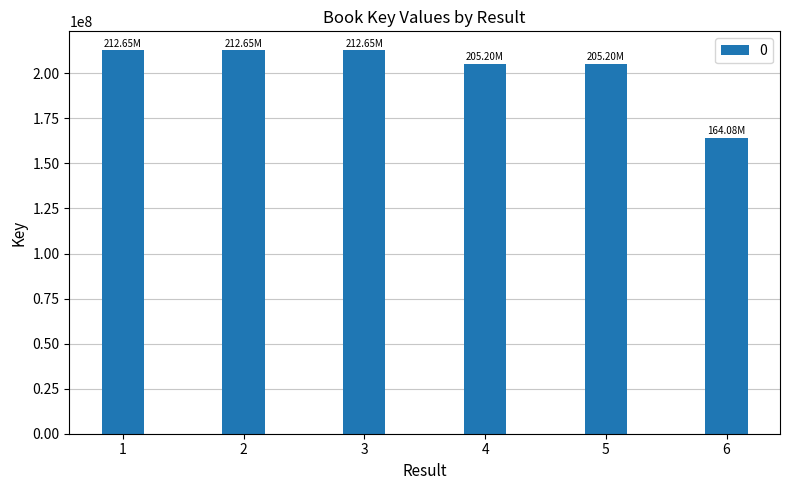

What is the change in value from 2 to 5?

-7451729